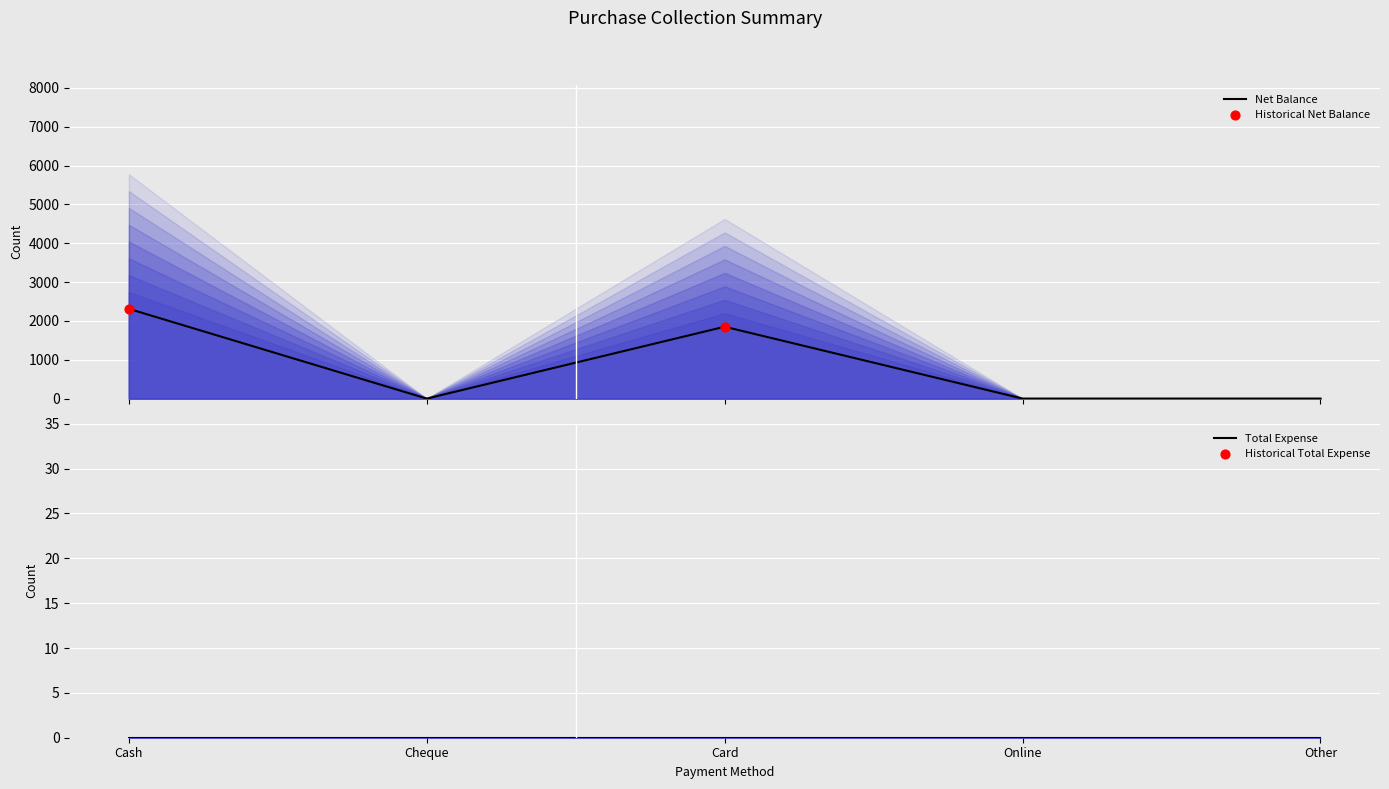

Which has a higher value, Card or Cheque?

Card